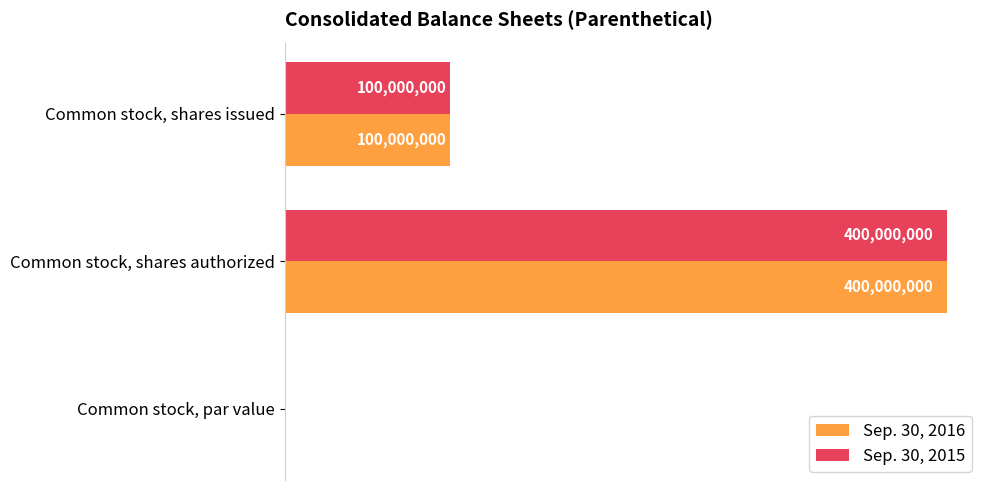

What are all the series names shown in the legend?

Sep. 30, 2016, Sep. 30, 2015